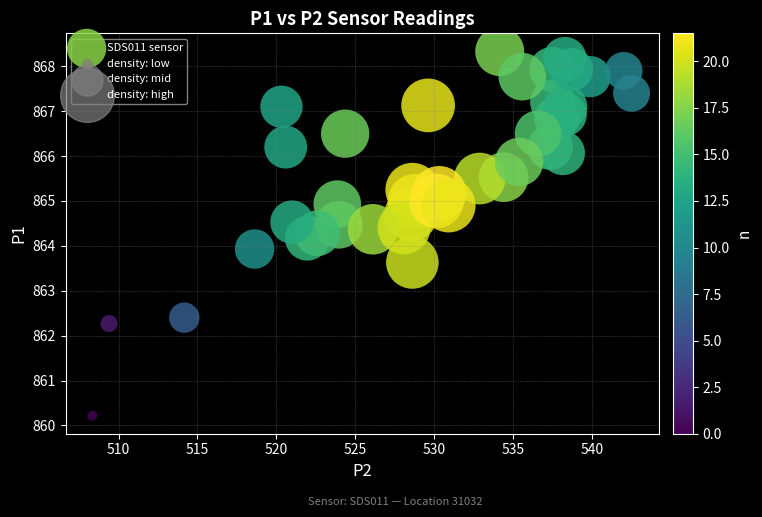

What is the range of X values (max minus min)?

34.2